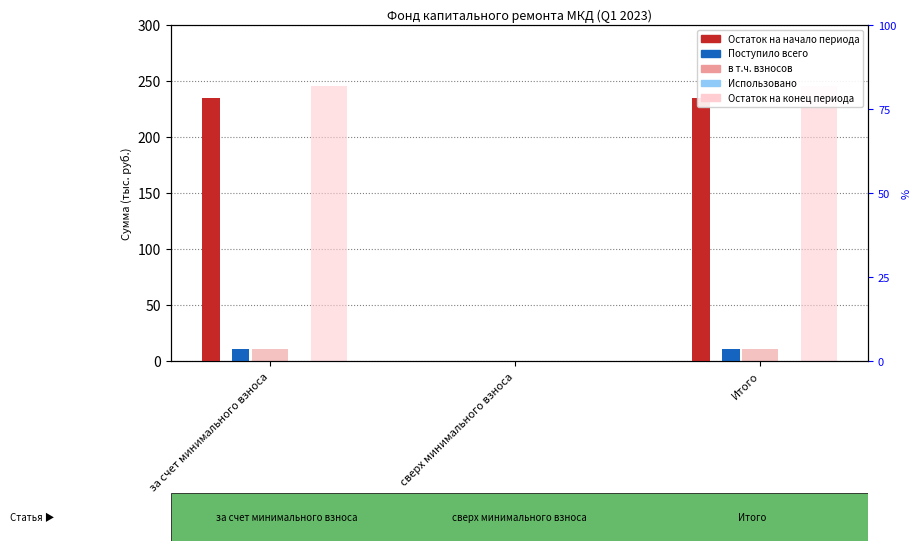

At how many categories does at least one series exceed 141?

2